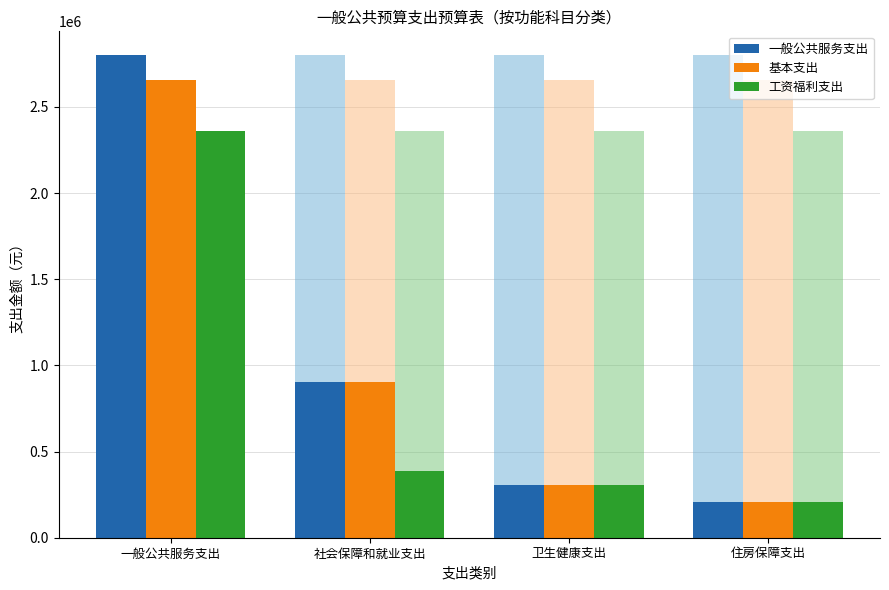

What is the label of the 2nd bar from the left?

社会保障和就业支出